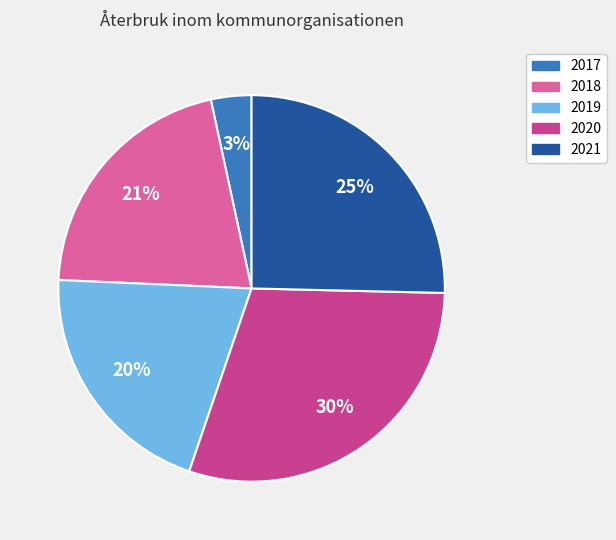

Which slice is the smallest?

2017